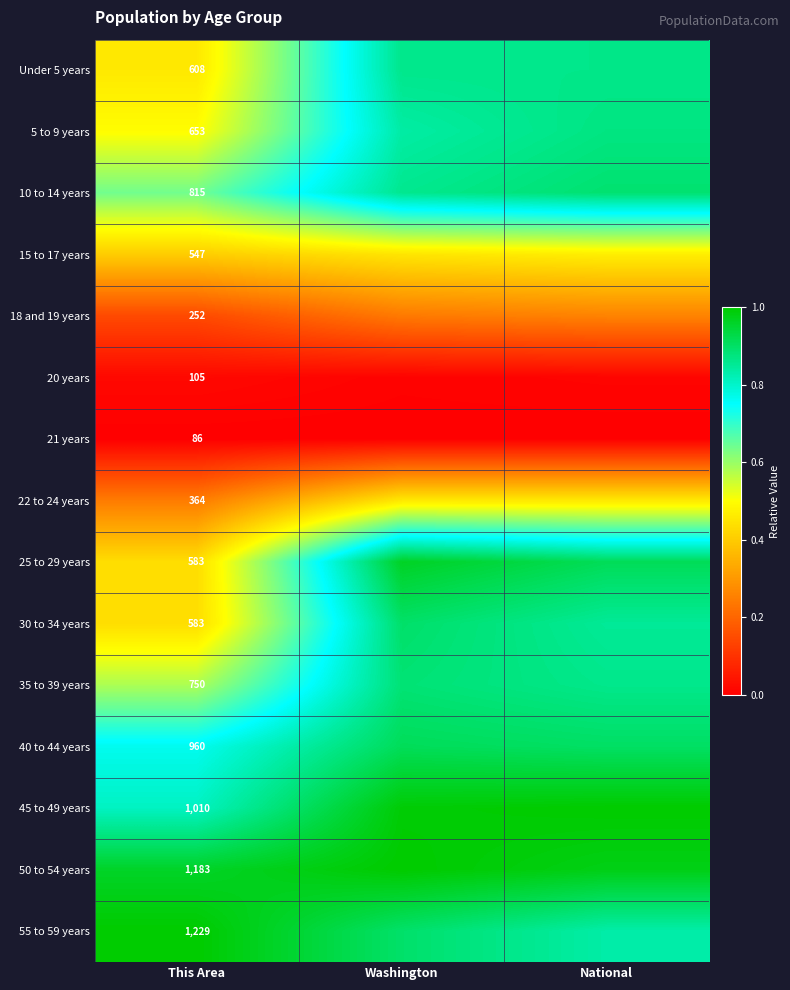

At which category does the chart reach its peak across all series?

National